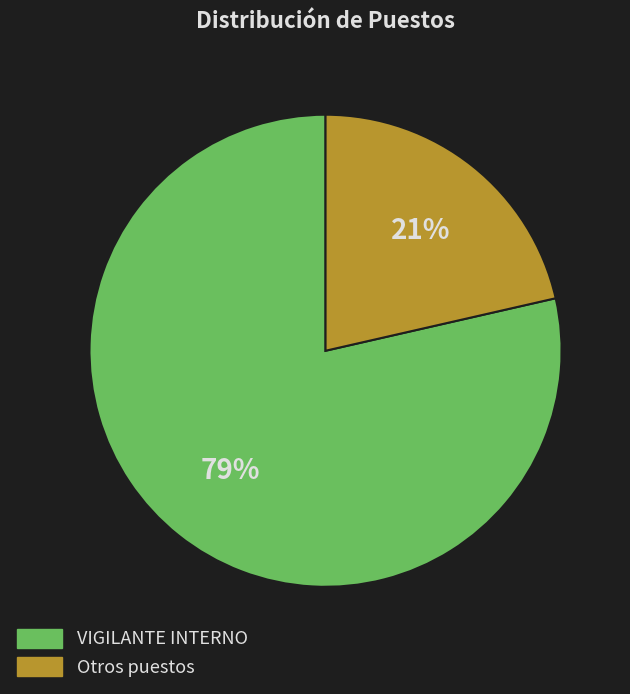

Is there a majority slice in this chart?

Yes